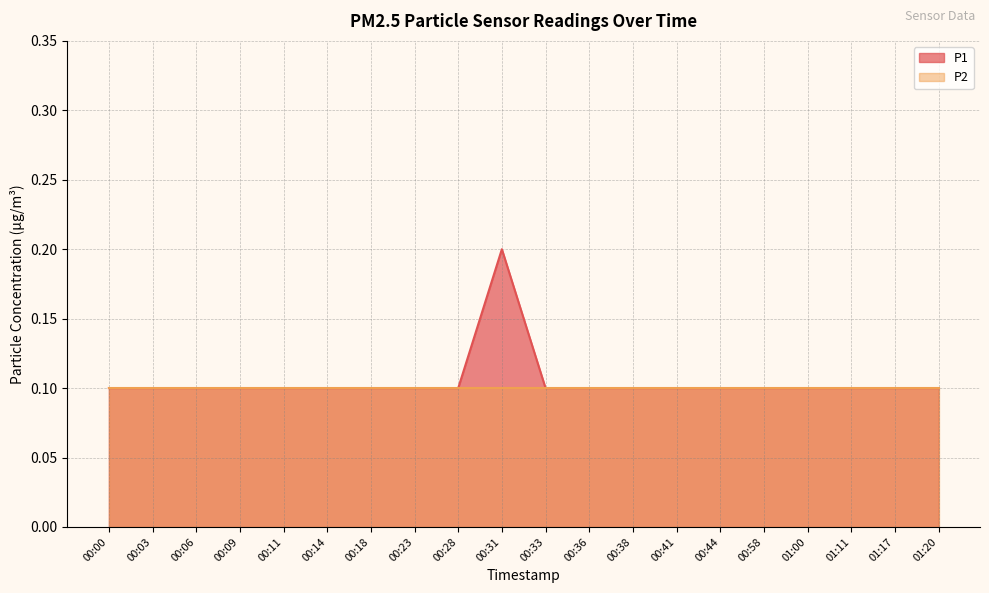

What is the average value?

0.1